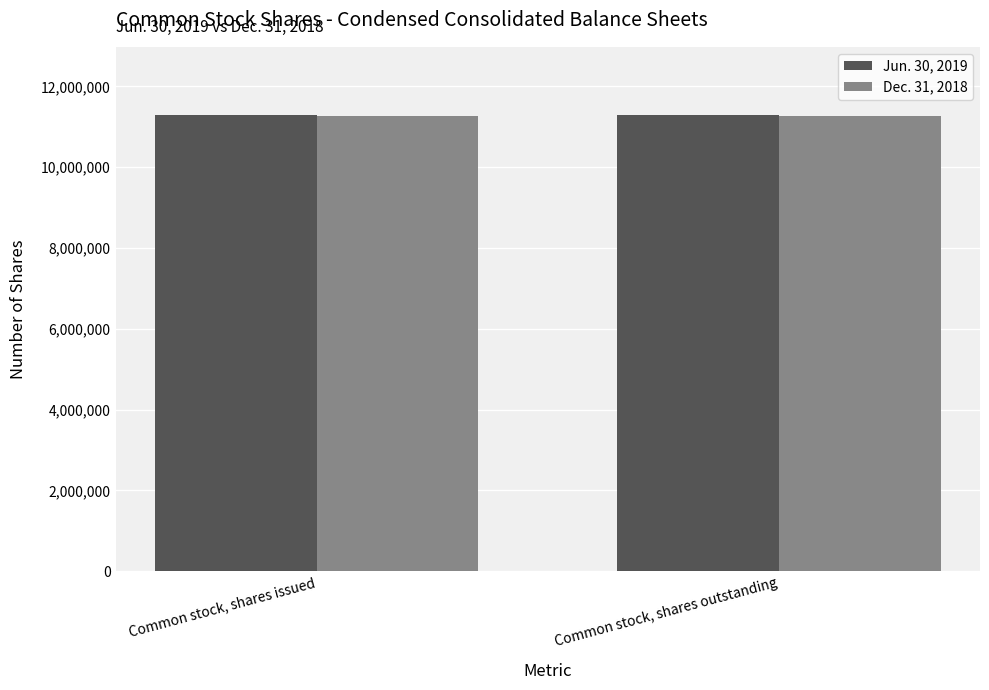

How many groups of bars are there?

2